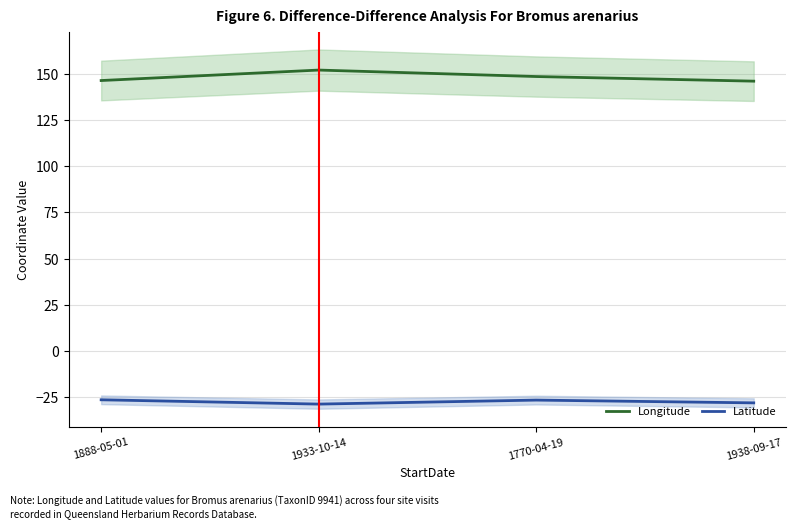

The value of Latitude at 1933-10-14 is -40.8. True or false?

False